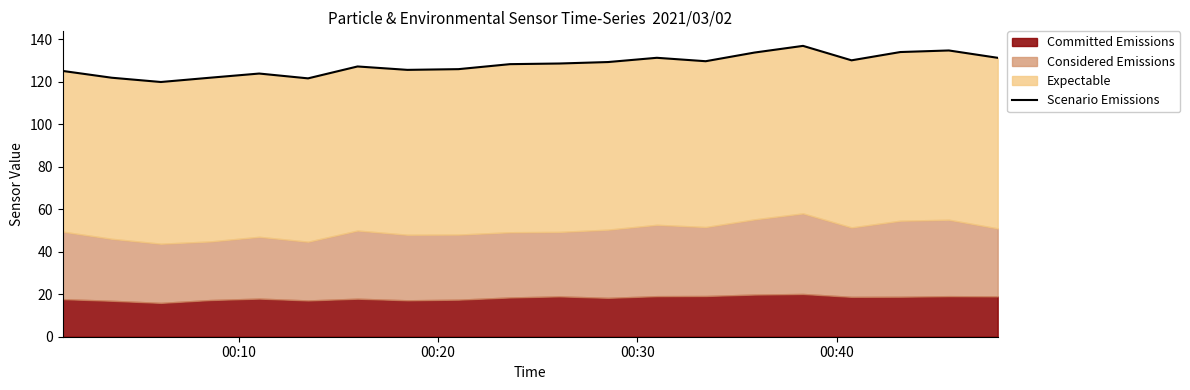

How many points are higher than both their immediate neighbors (excluding endpoints)?

5